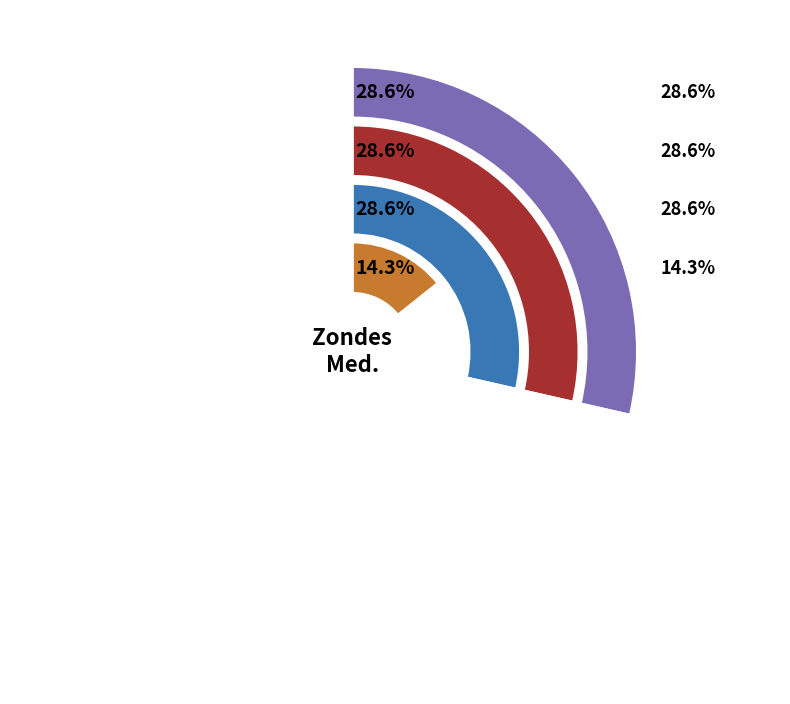

How many segments does this pie chart have?

4